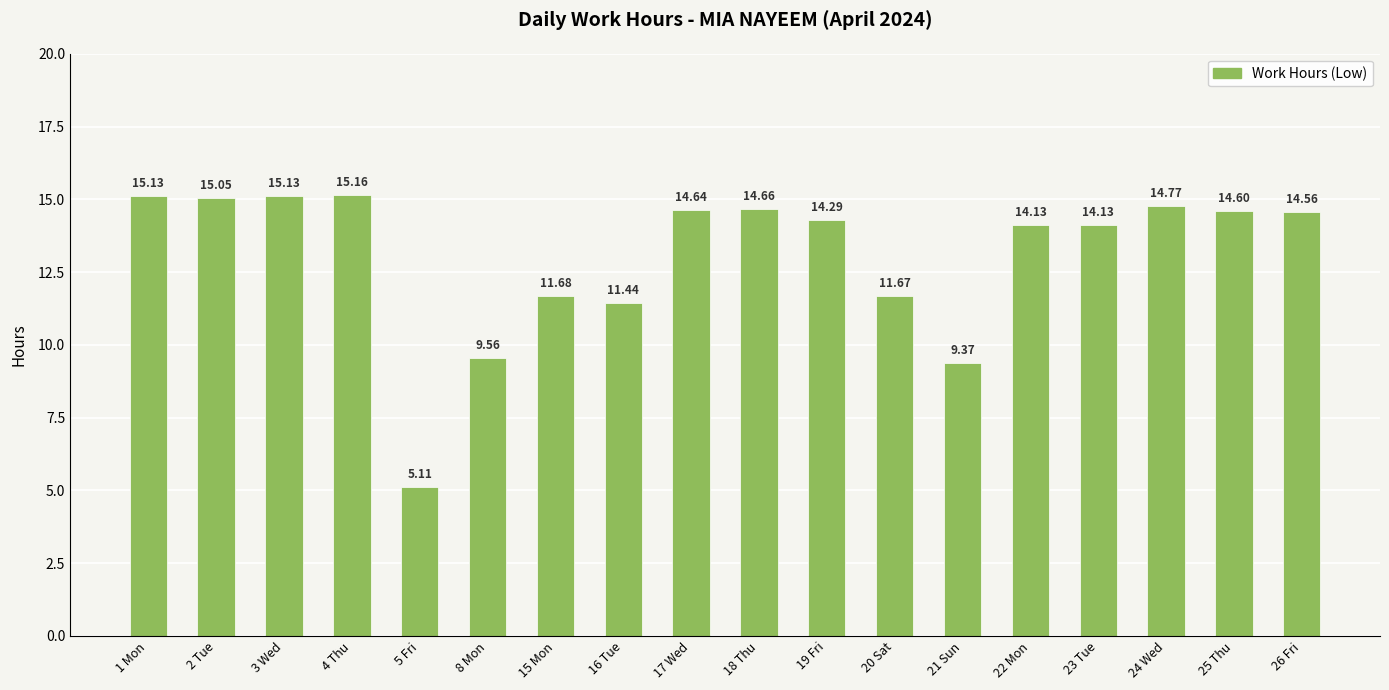

Which has a higher value, 3 Wed or 23 Tue?

3 Wed